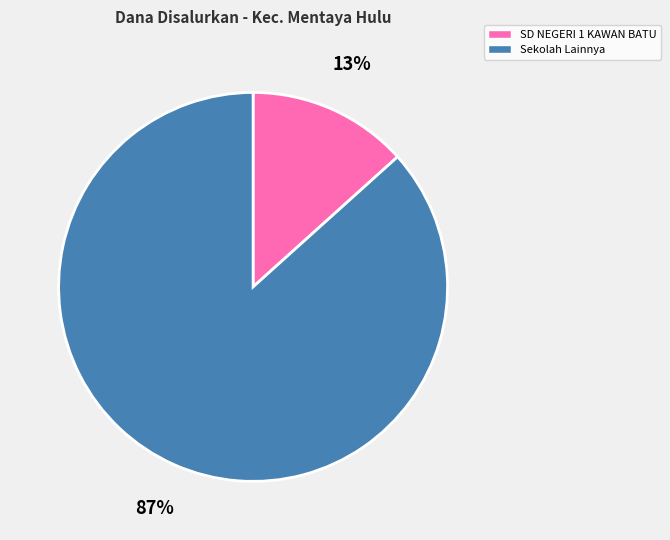

Does any single category account for the majority?

Yes